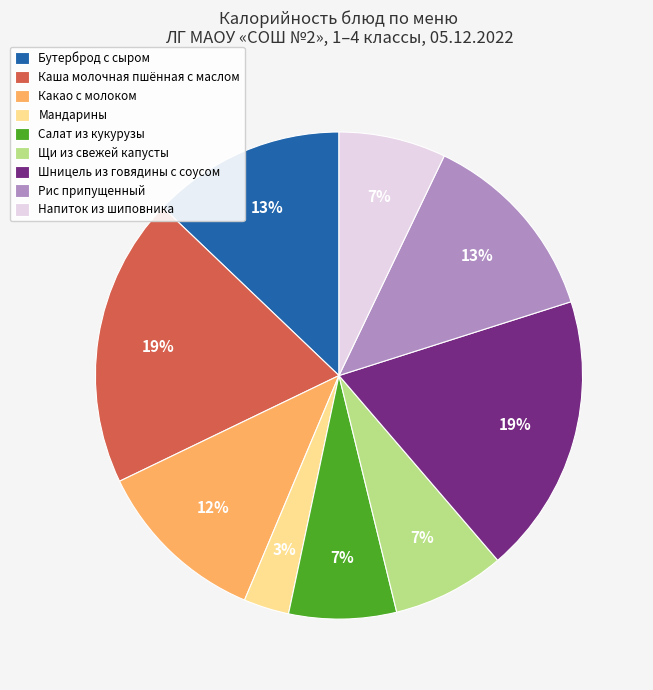

To the nearest percent, what is the difference between the Шницель из говядины с соусом and Бутерброд с сыром slice percentages?

6%